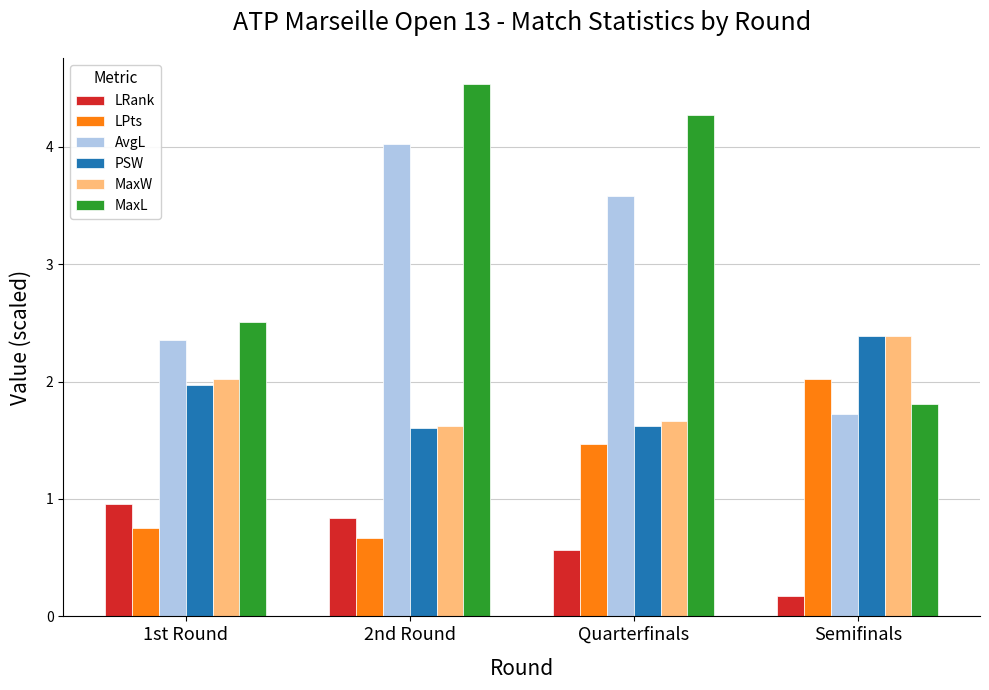

How many bars are there in total?

24